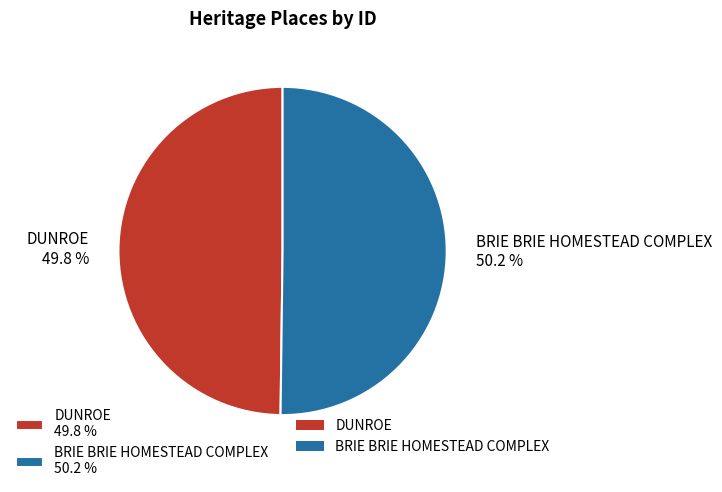

Is there a majority slice in this chart?

Yes